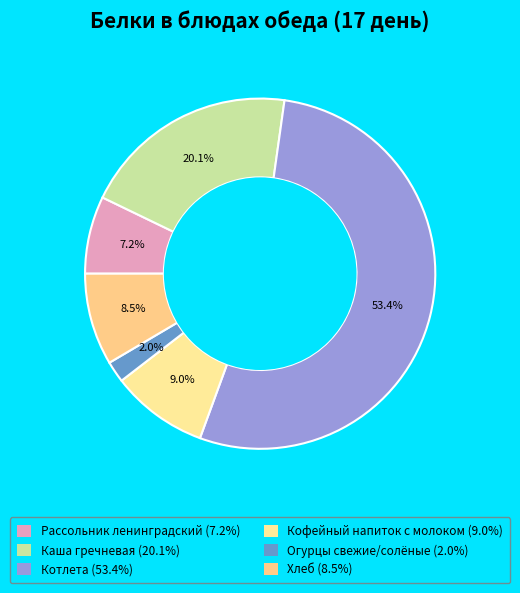

What percentage do Рассольник ленинградский and Каша гречневая together represent?

27.2%